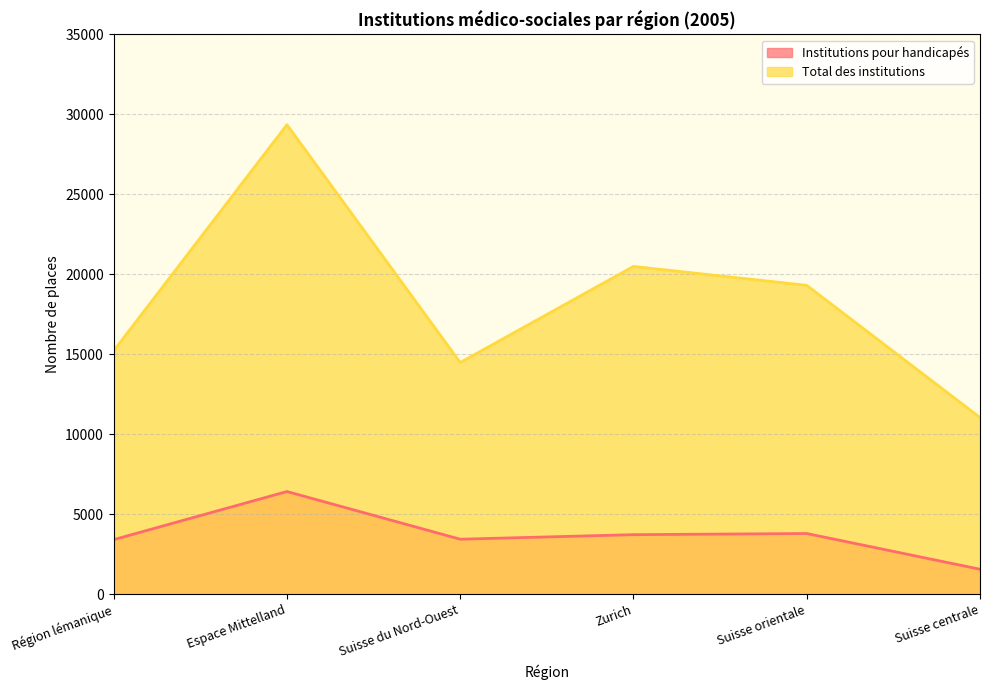

What is the sum of the Total des institutions values at Espace Mittelland and Région lémanique?

44568